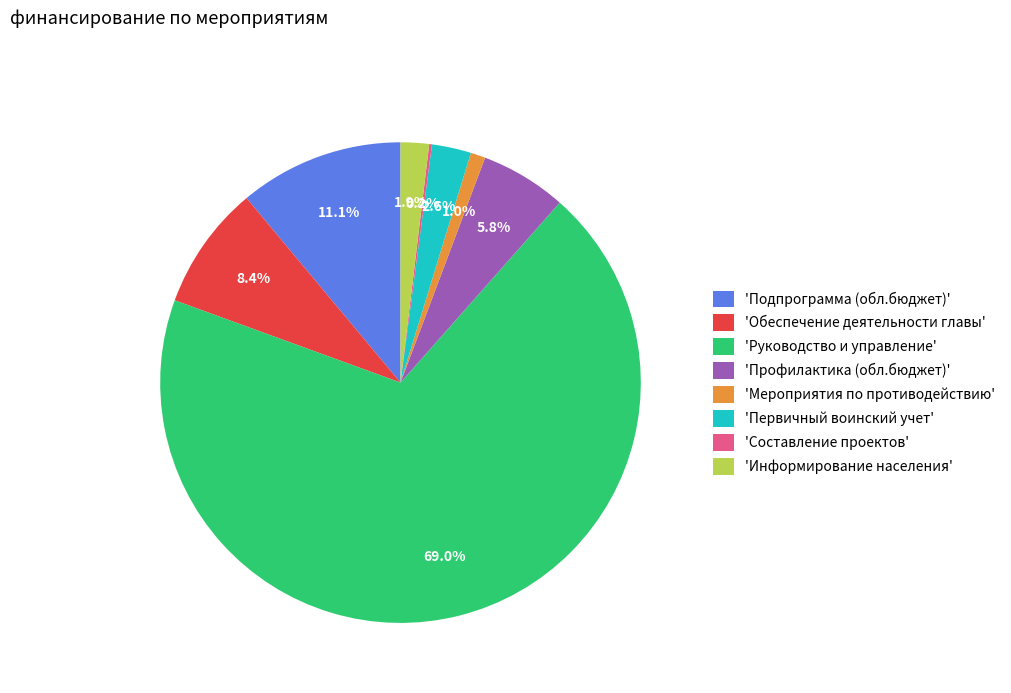

What is the largest slice in the pie chart?

'Руководство и управление'